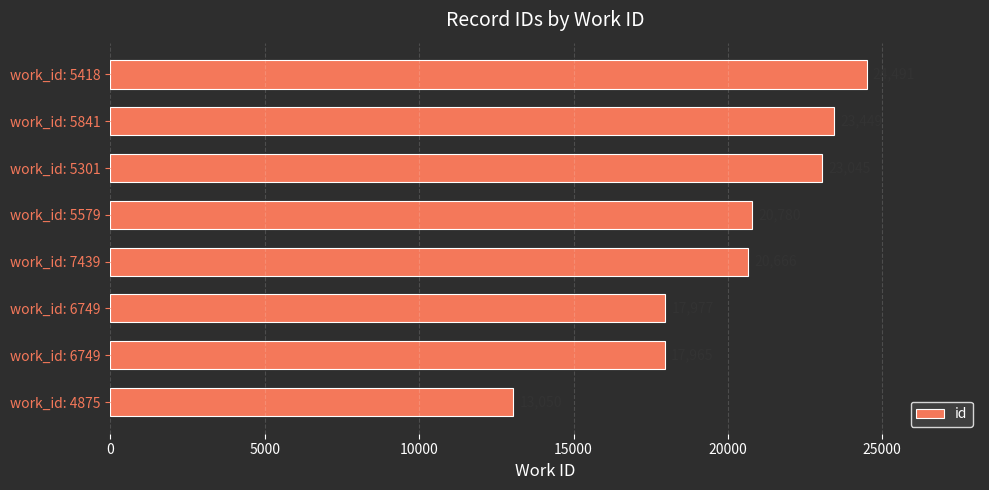

What is the maximum value shown in the chart?

24491